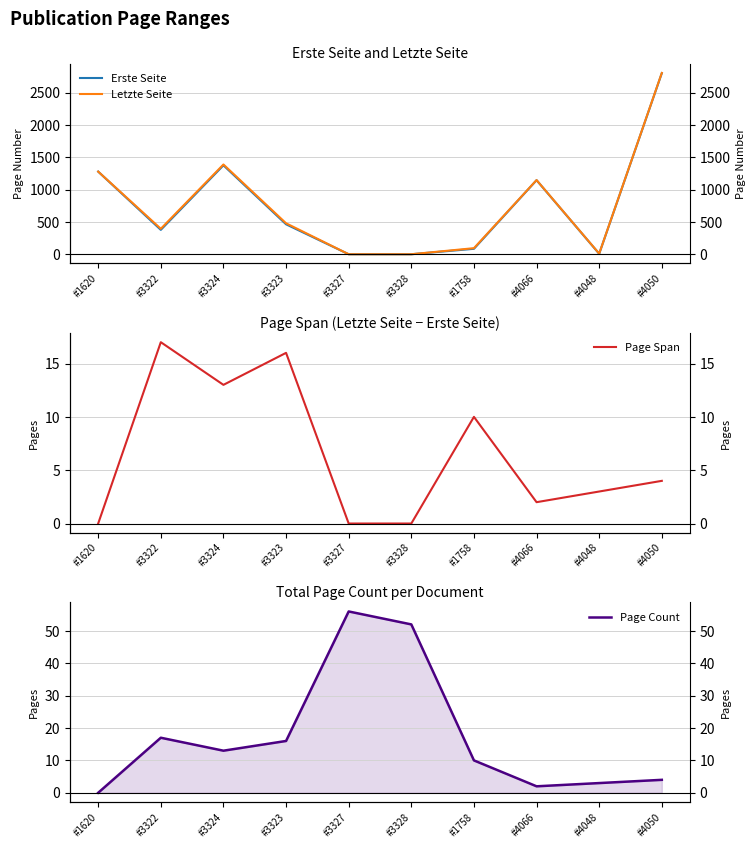

Which category has the highest value across all series?

#4050